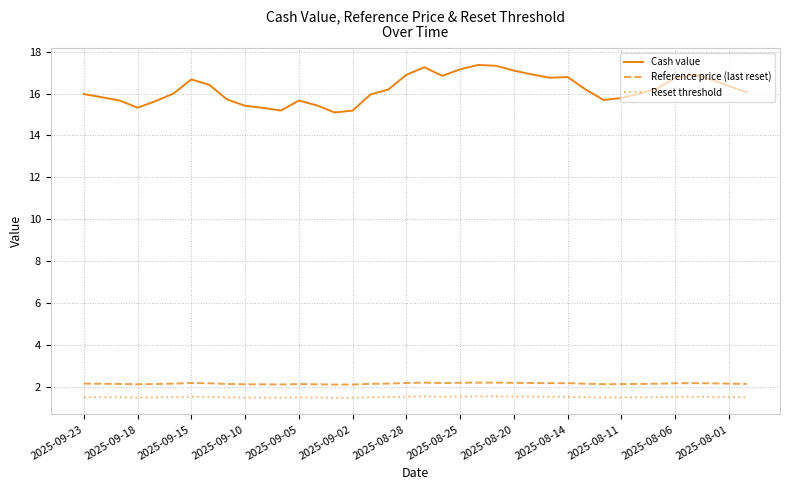

Which series has the largest range (max minus min)?

Cash value